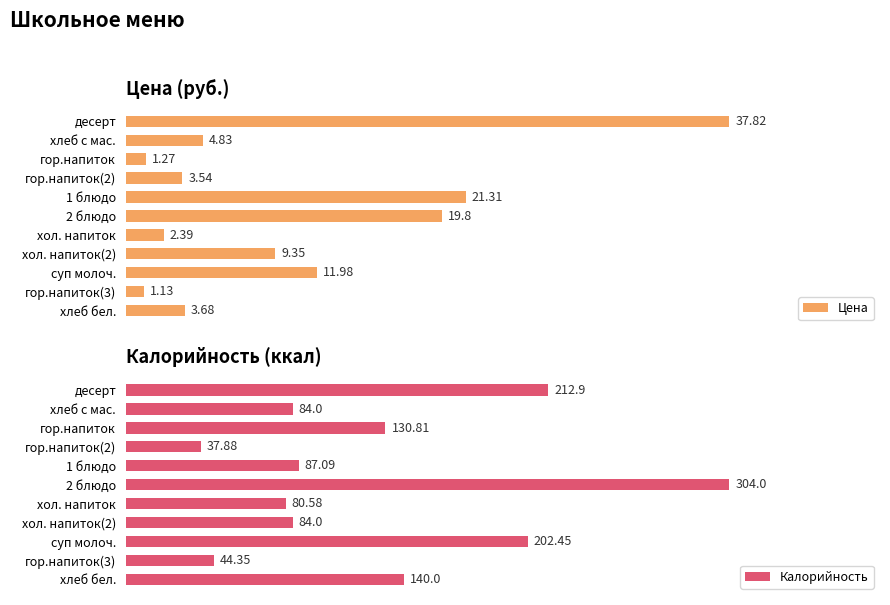

Rank the series by their maximum value, from highest to lowest.

Калорийность, Цена